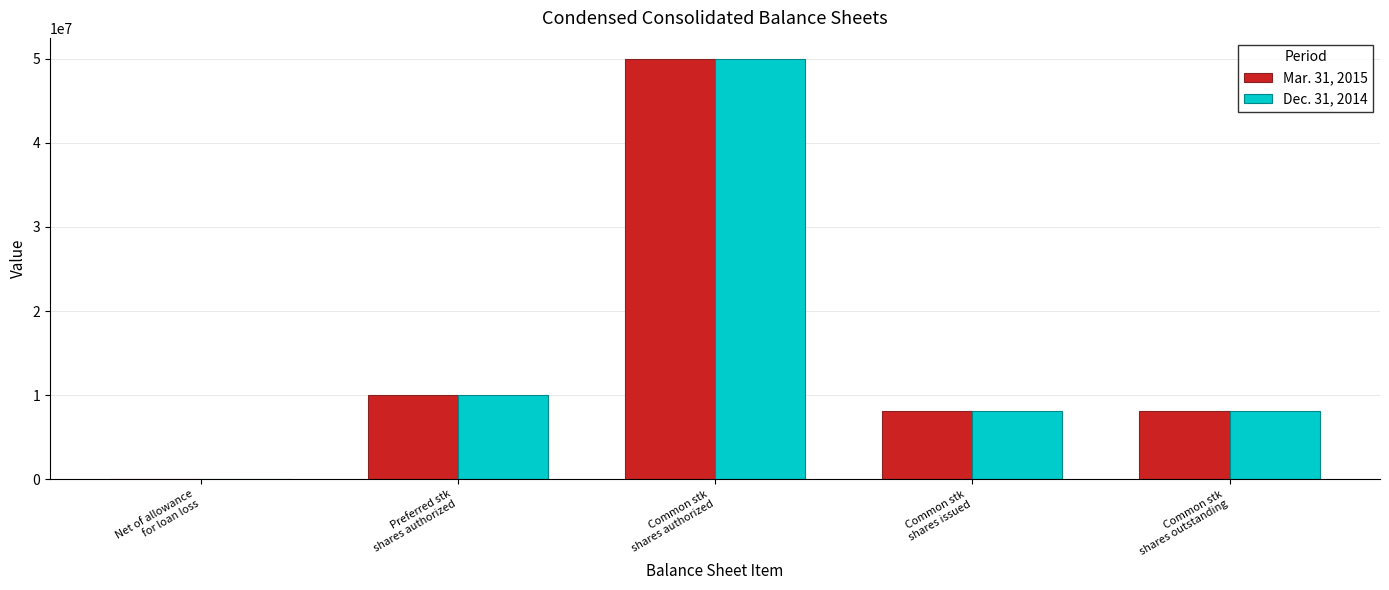

What is the sum of all Dec. 31, 2014 values?

76157244